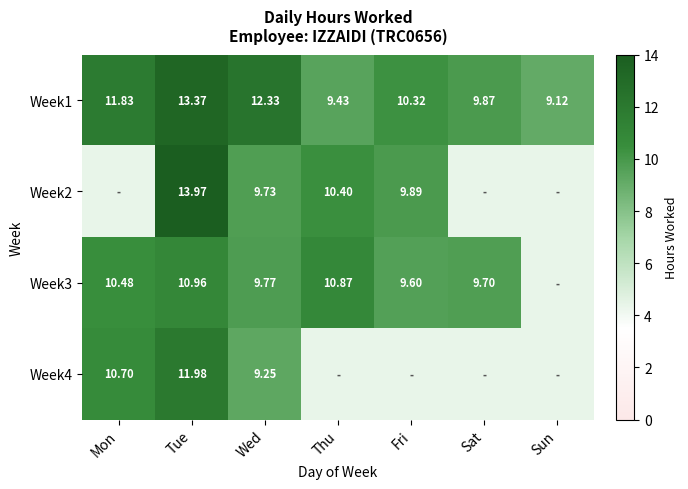

Rank the categories by Week1 value from highest to lowest.

Tue, Wed, Mon, Fri, Sat, Thu, Sun